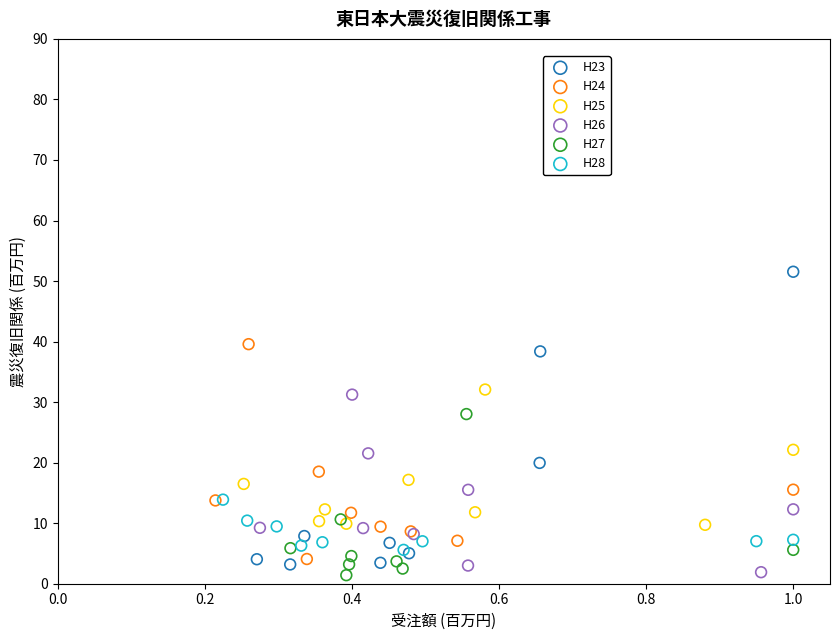

Which series has the largest Y range (max minus min)?

H23